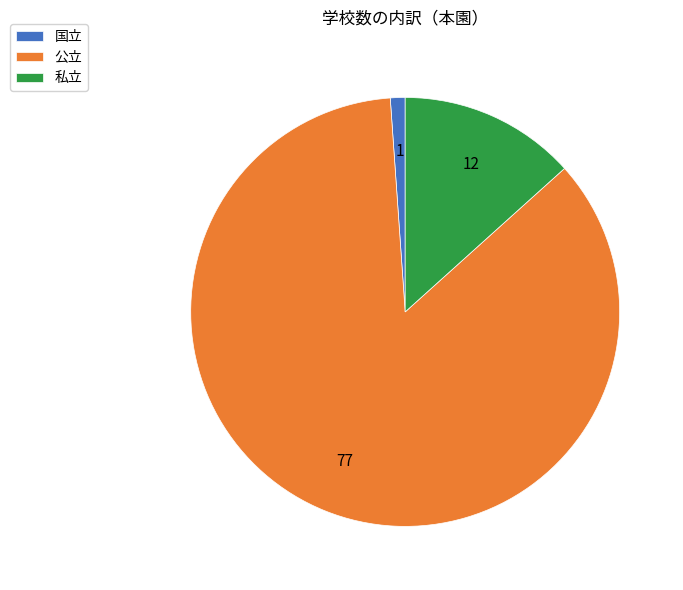

Rank the categories by value from highest to lowest.

公立, 私立, 国立